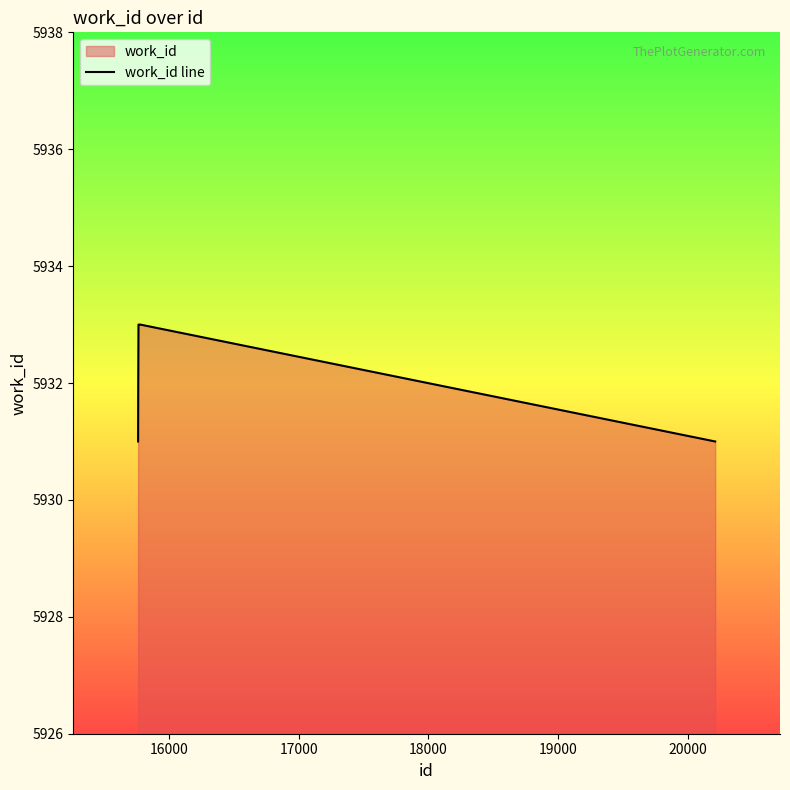

What is the sum of all values?

35593